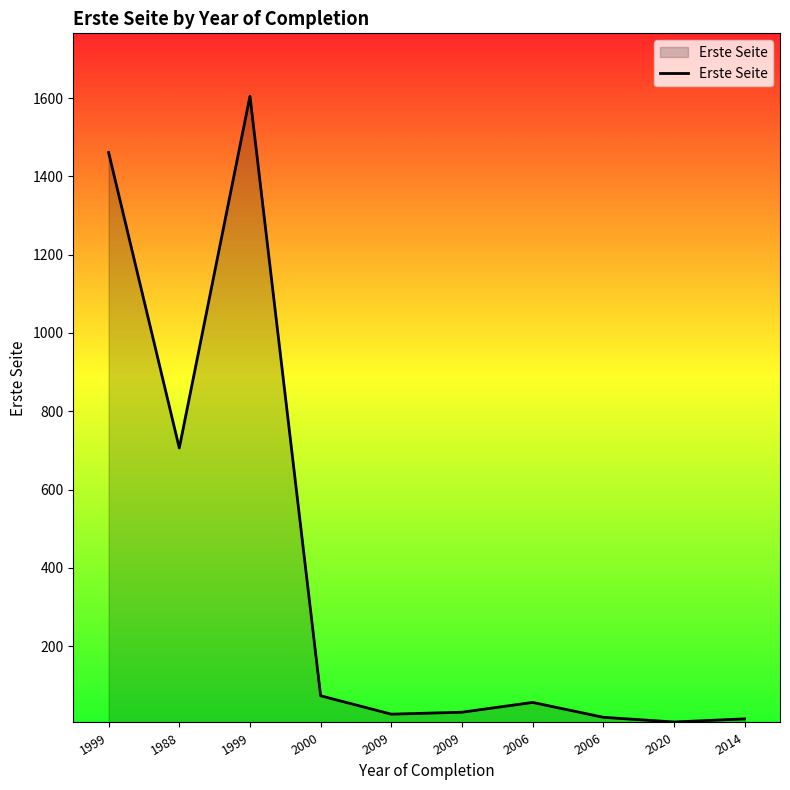

Reading right to left, transcribe all the data shown in this chart.

2014=14	2020=6	2006=18	2006=56	2009=31	2009=26	2000=73	1999=1605	1988=706	1999=1461